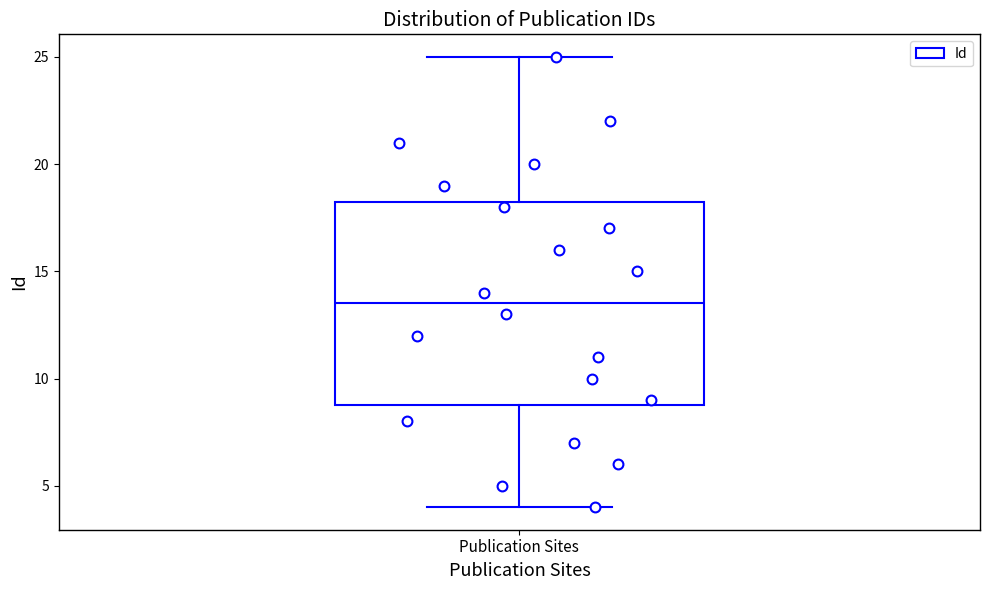

Where is the upper edge of the box for Publication Sites on the y-axis? The values are not printed on the chart, so give them approximately, as read against the axis.

18.5